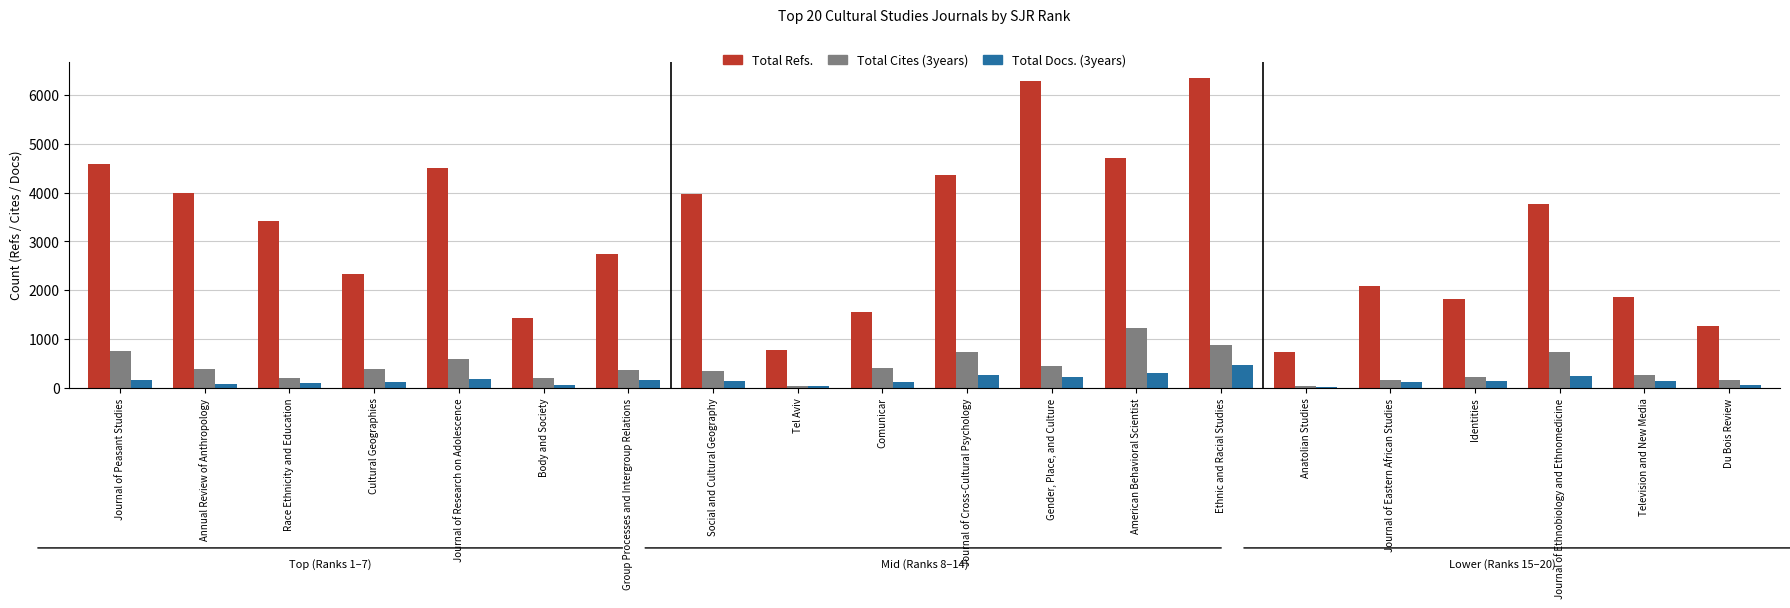

What is the label of the 13th bar from the right?

Social and Cultural Geography